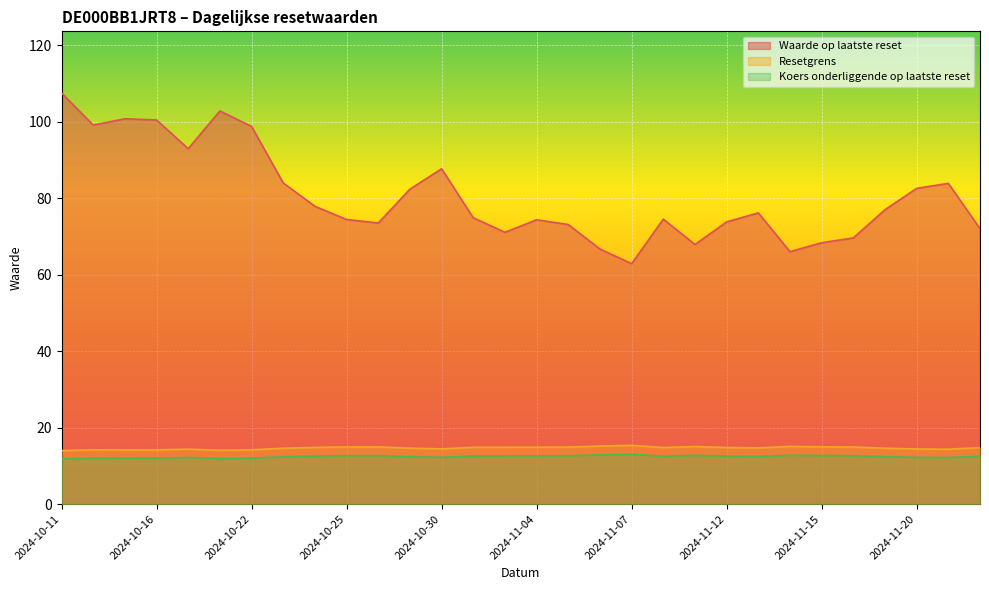

Which series has the largest total across all categories?

Waarde op laatste reset